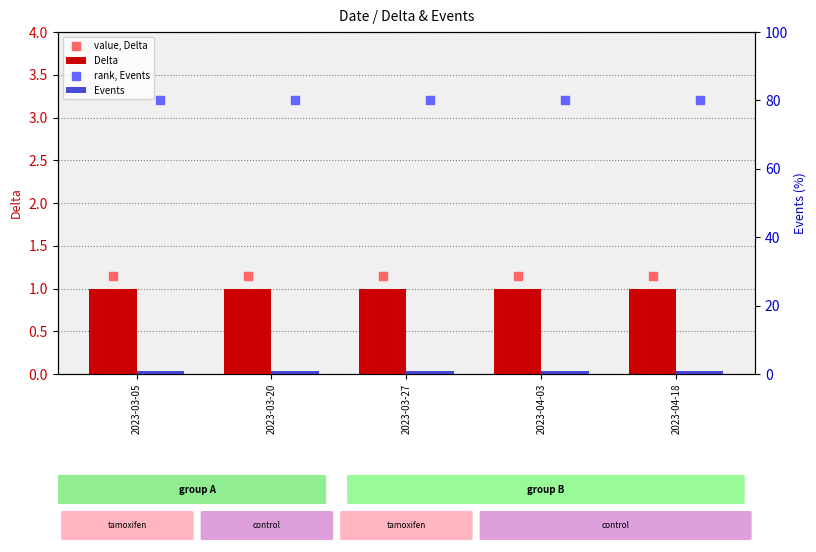

At how many categories does at least one series exceed 47?

5